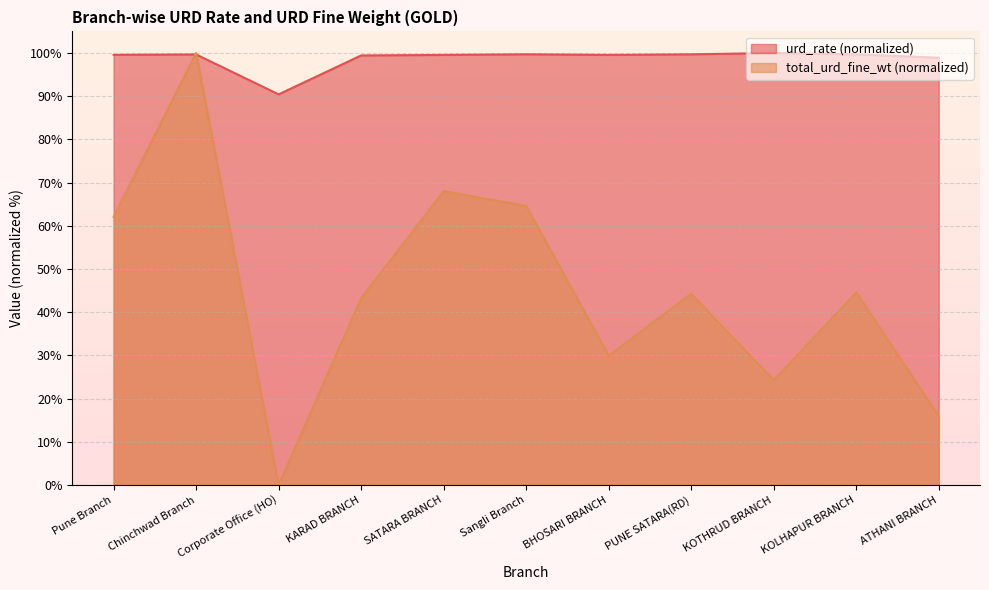

Which series has the widest spread of values?

total_urd_fine_wt (normalized)